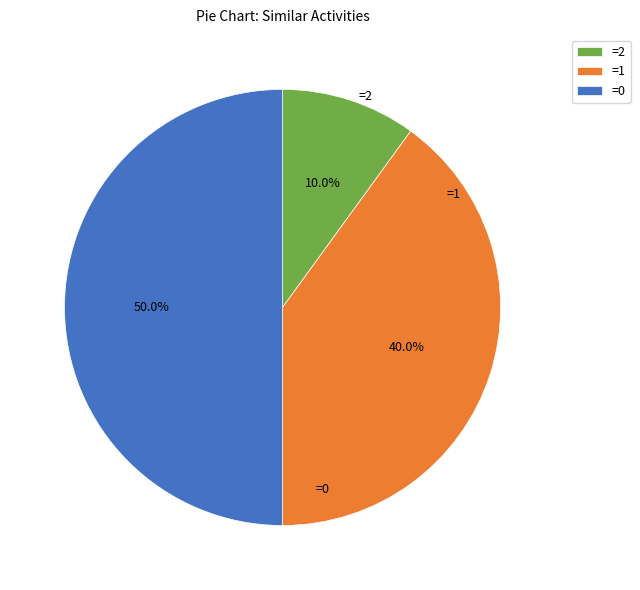

What is the total percentage of =1 and =2?

50.0%